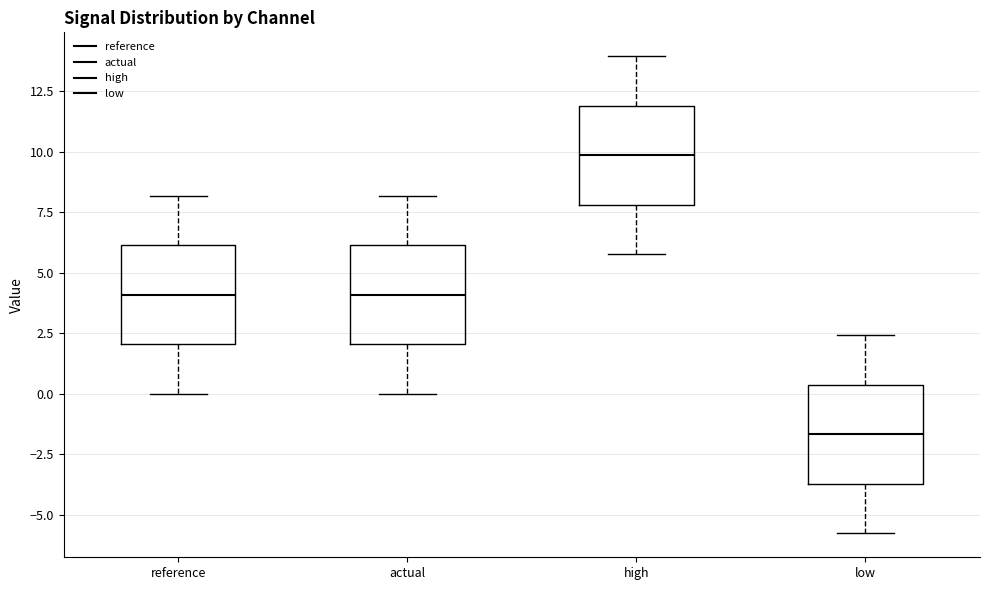

Where does the median line of the box for actual sit on the y-axis? The values are not printed on the chart, so give them approximately, as read against the axis.

4.0